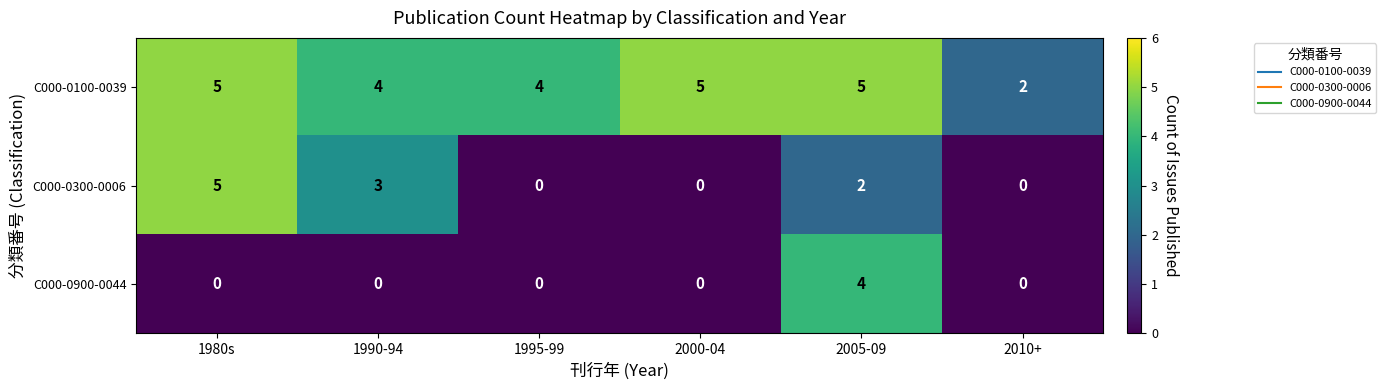

How many C000-0900-0044 values are between 0 and 1?

5